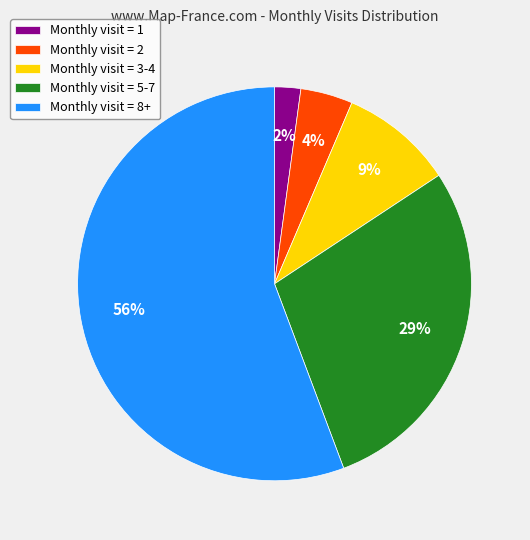

How many slices are in this pie chart?

5